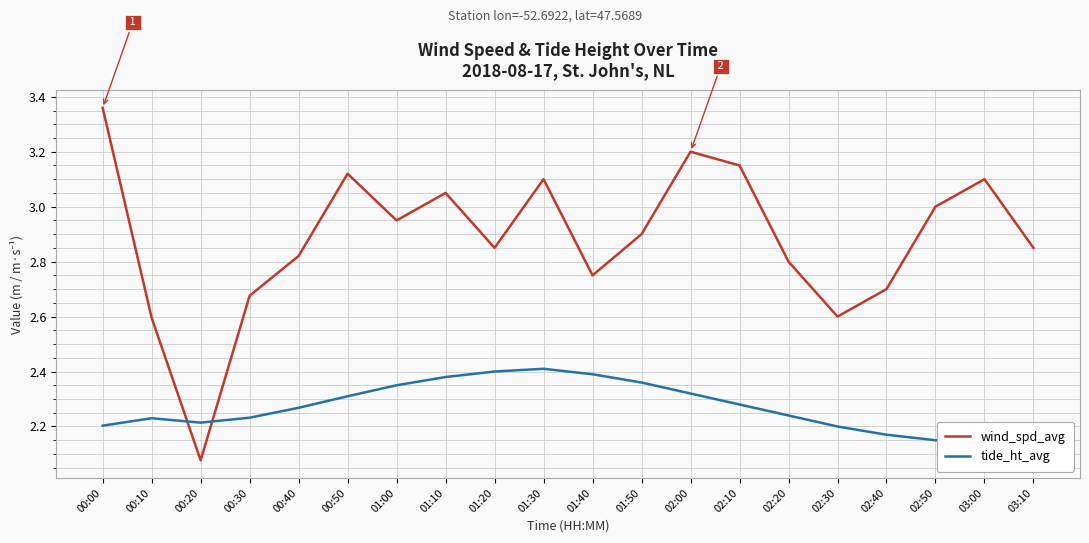

What is the total value across all series at 02:00?

5.5